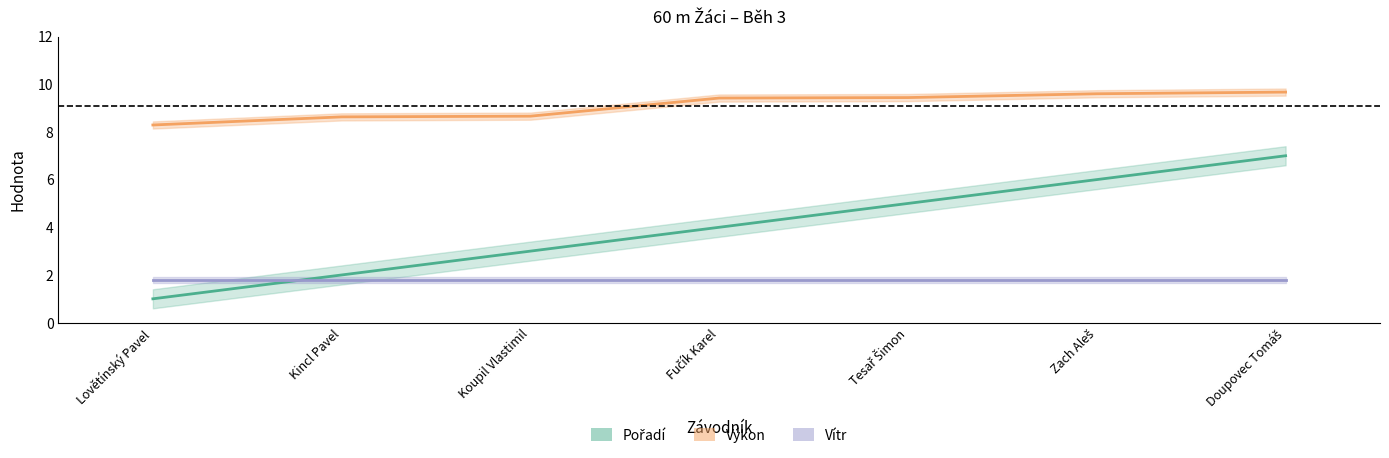

What is the value of the Výkon point at the 6th from the left?

9.6